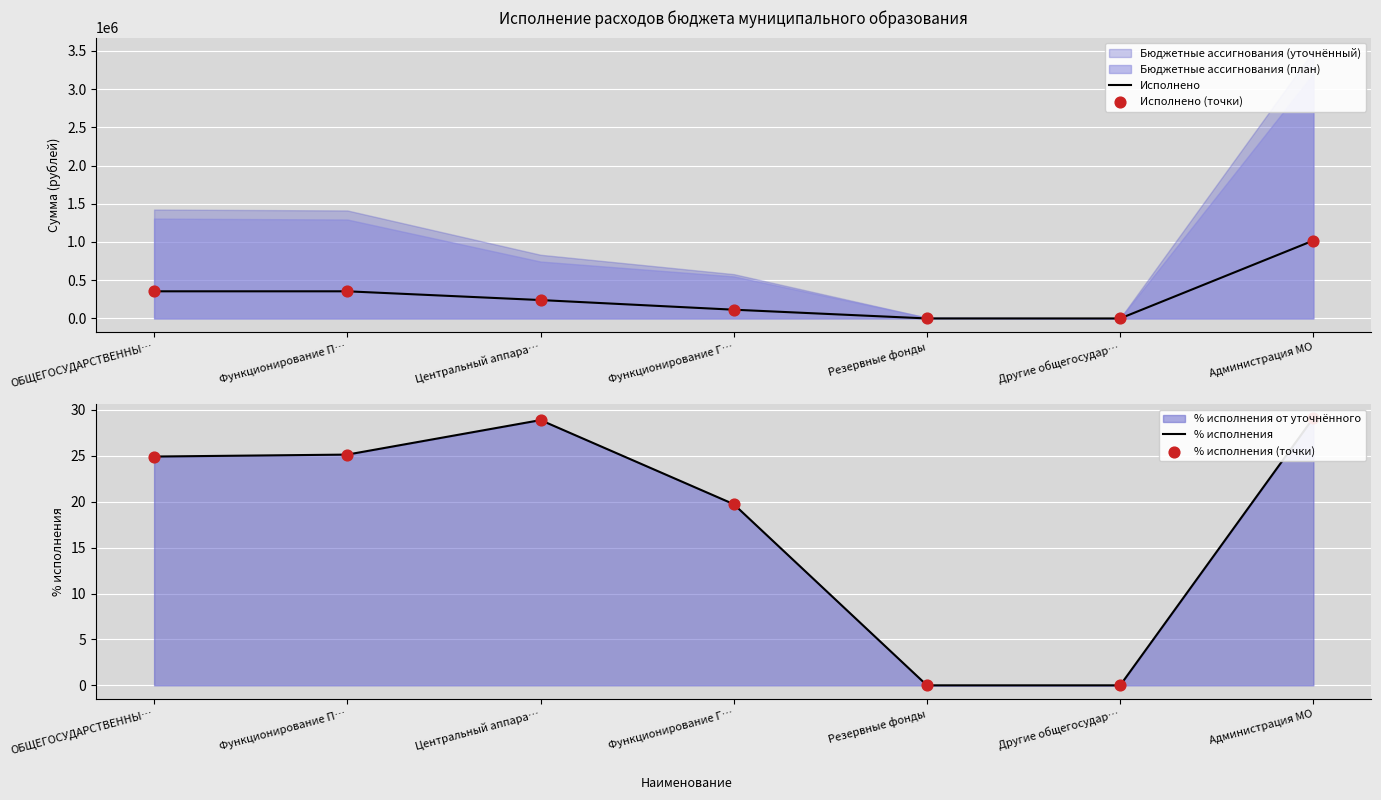

Which series has the largest total across all categories?

Исполнено